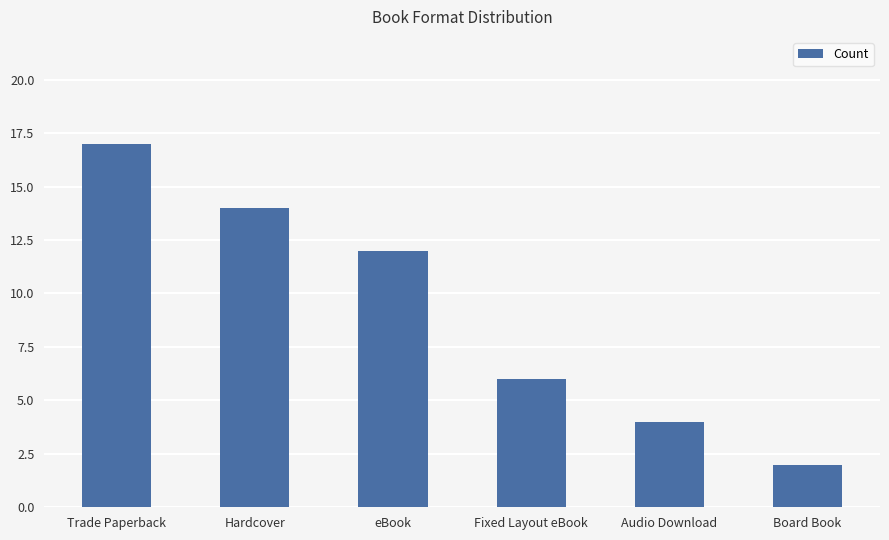

List the labels in order of value, largest first.

Trade Paperback, Hardcover, eBook, Fixed Layout eBook, Audio Download, Board Book